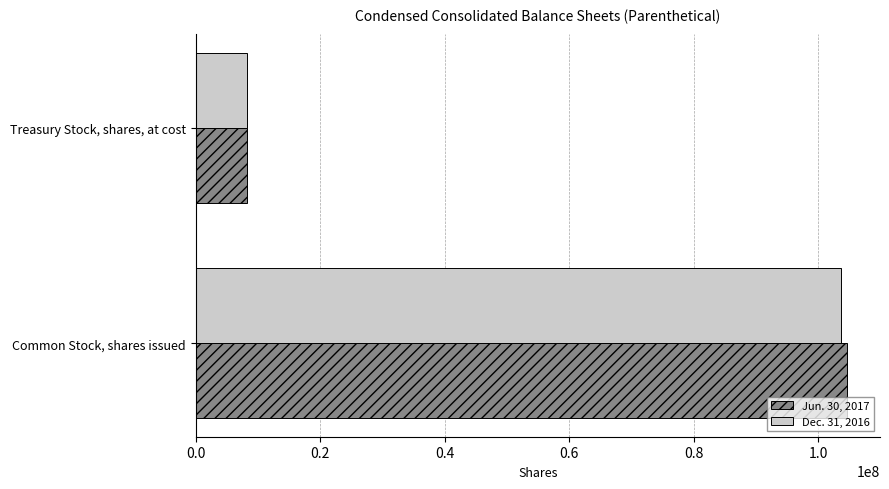

What is the total value across all series at Treasury Stock, shares, at cost?

16362395